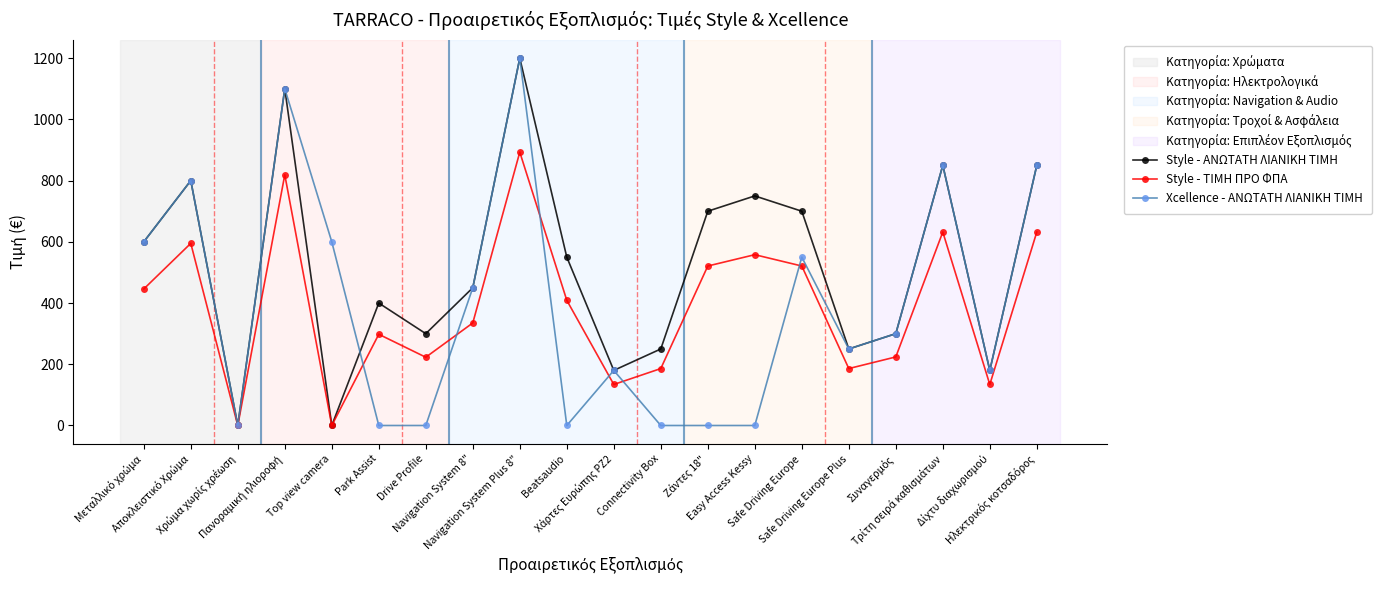

What is the maximum value shown in the chart?

1200